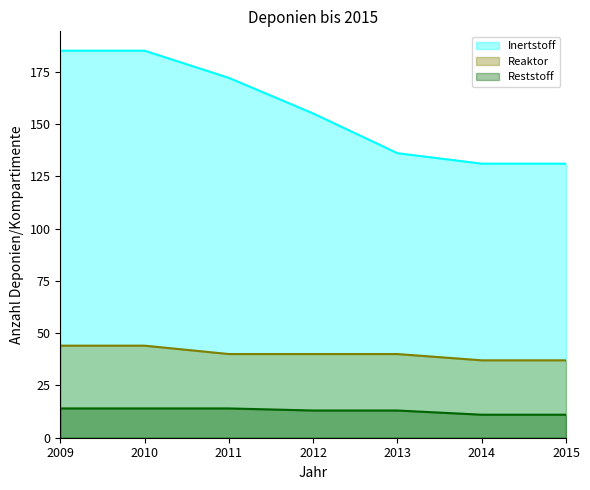

Reading right to left, transcribe all the data shown in this chart.

Inertstoff: 131	131	136	155	172	185	185
Reaktor: 37	37	40	40	40	44	44
Reststoff: 11	11	13	13	14	14	14